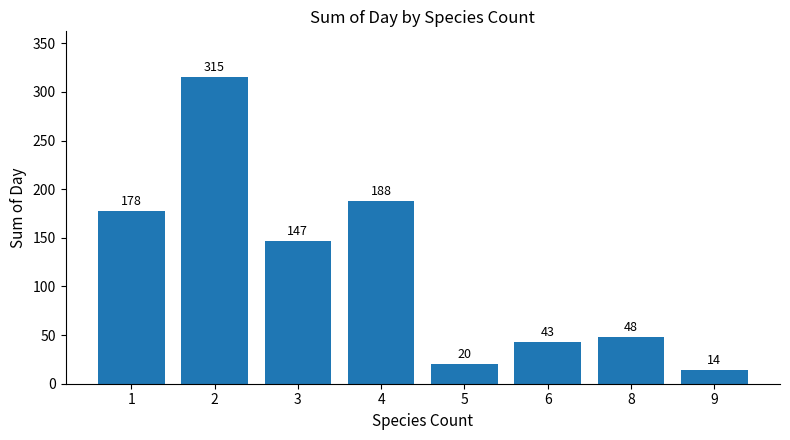

Are the bars grouped side by side (vs. stacked)?

No